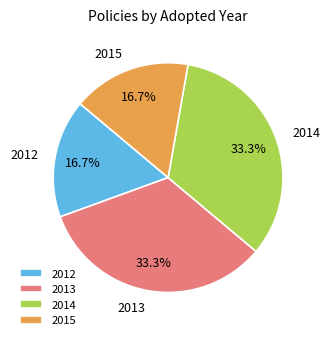

Is there a majority slice in this chart?

No